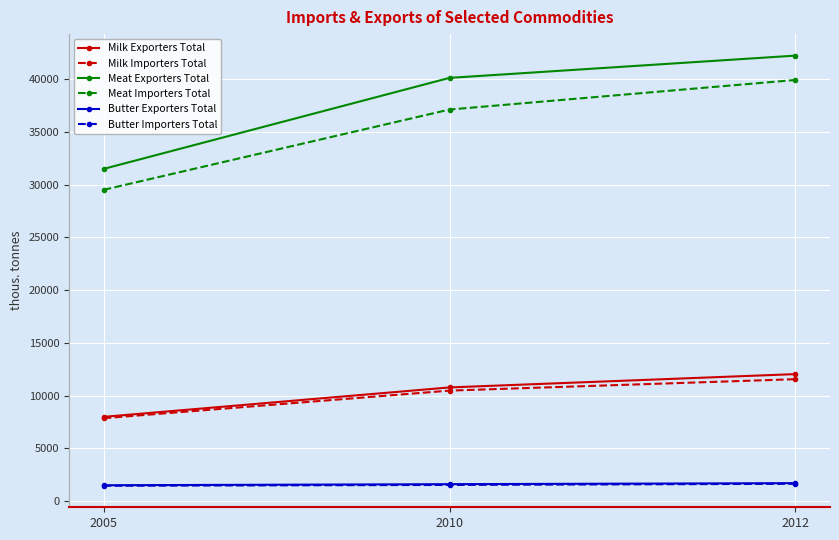

List the labels in order of Meat Importers Total value, smallest first.

2005, 2010, 2012